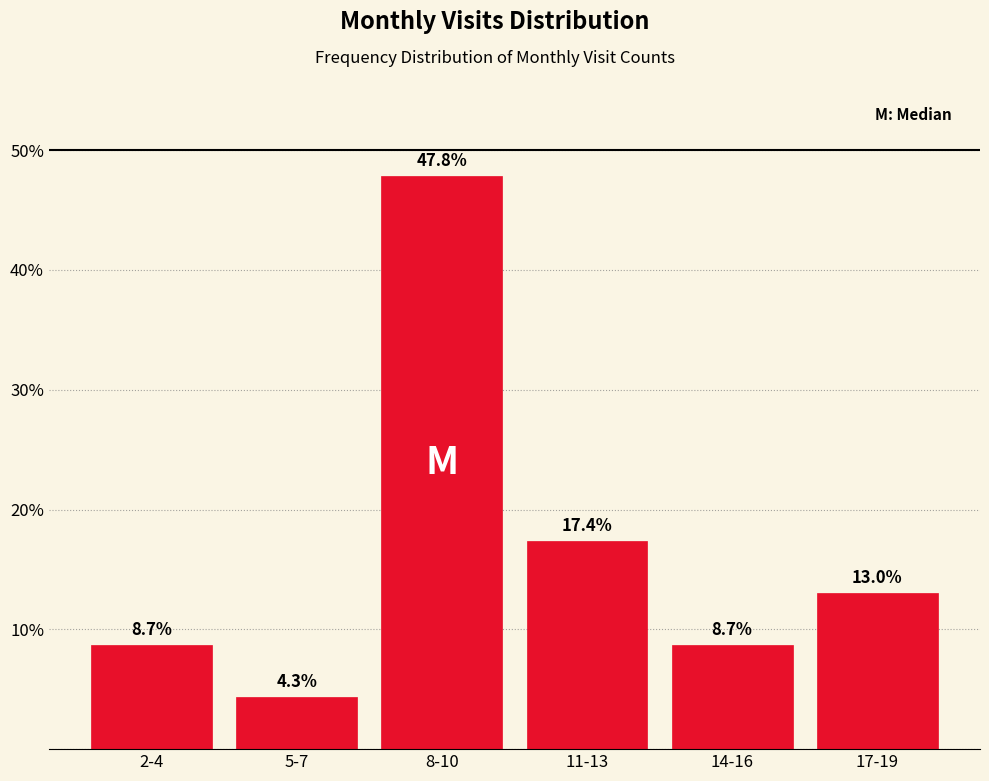

Reading left to right, extract all data points from this chart.

8.7	4.3	47.8	17.4	8.7	13.0